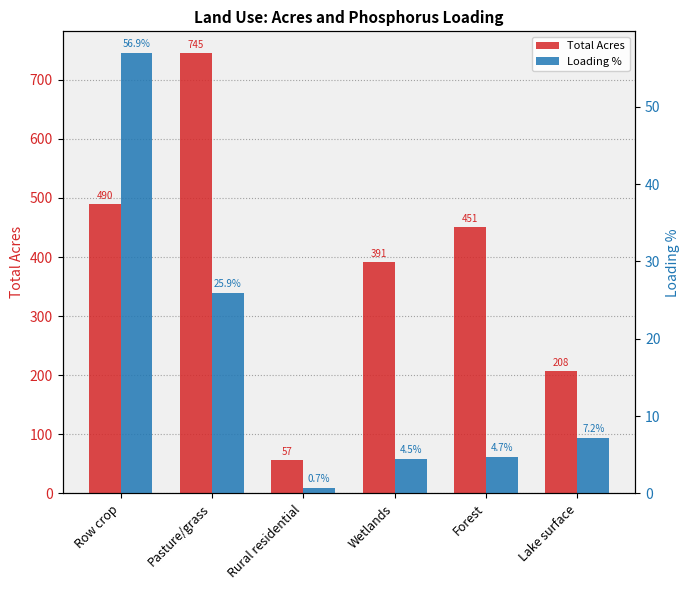

Is the value of Total Acres at Row crop greater than the value of Loading % at Pasture/grass?

Yes